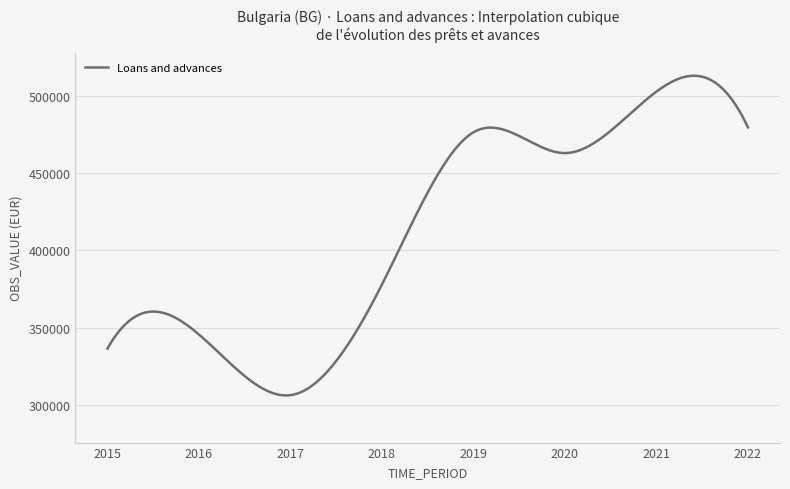

What is the difference between the maximum and minimum values?

206596.8